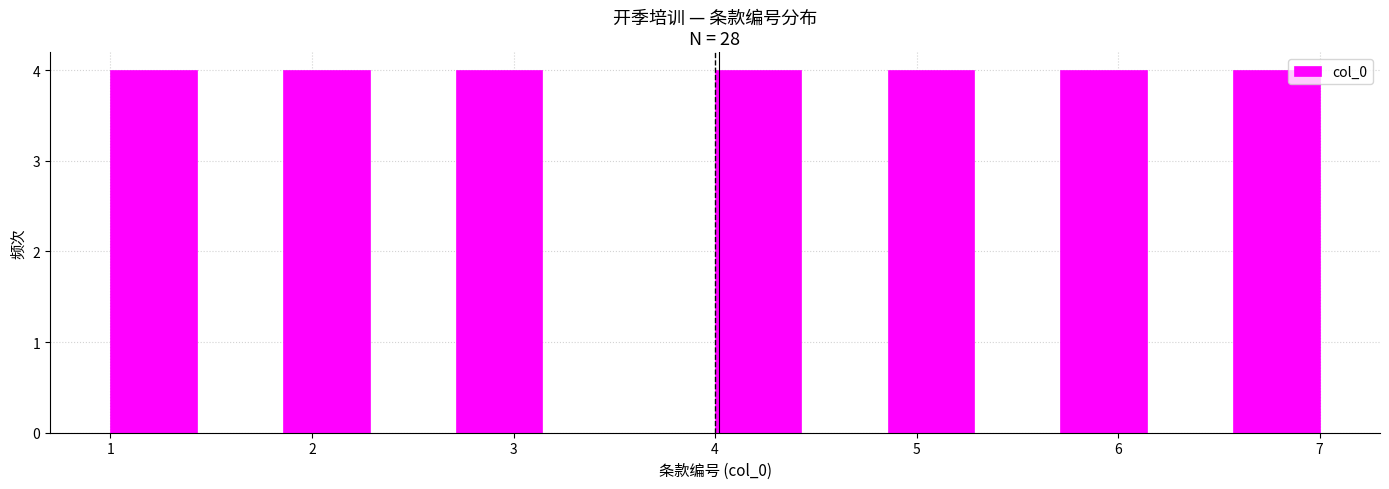

What is the height of the bar covering 4.0 to 4.4 on the x-axis? Neither the bar edges nor the heights are printed on the chart, so give them approximately, as read against the axes.

4